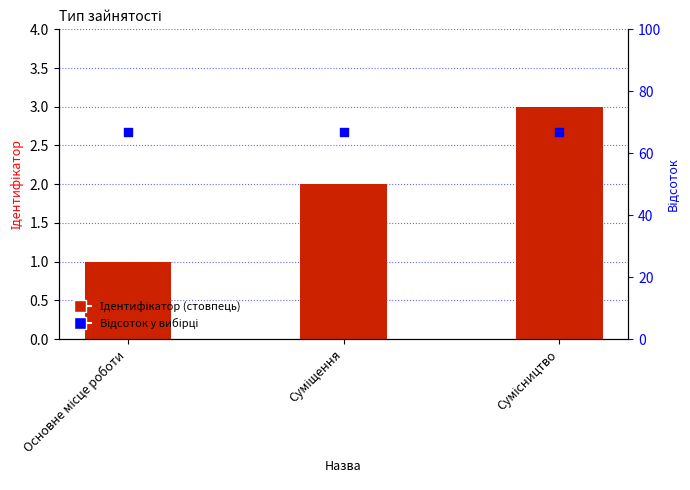

Which series has the largest total across all categories?

Відсоток у вибірці